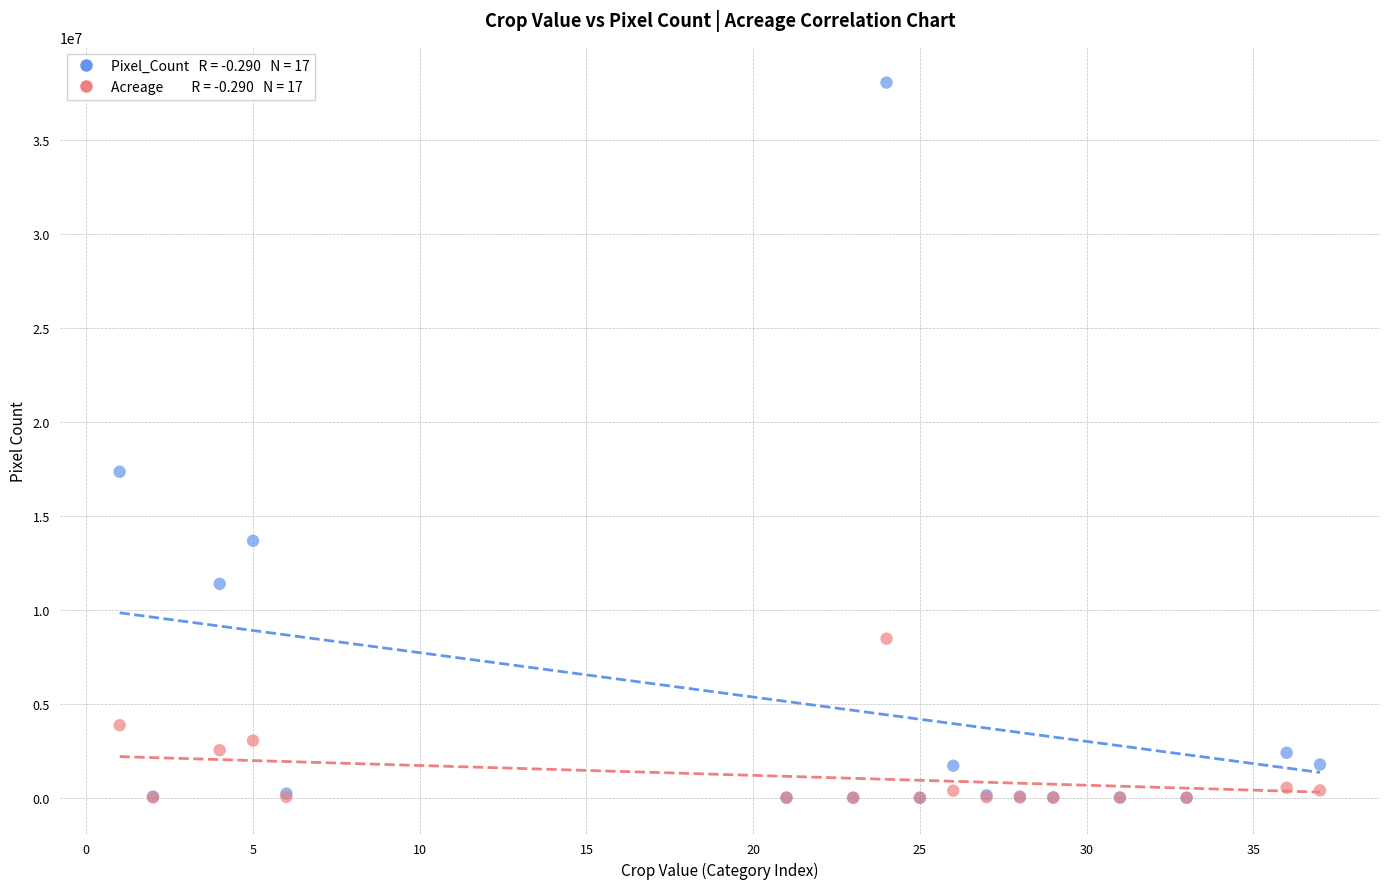

Across all series, what Y value is closest to 19021982?

17341356.0